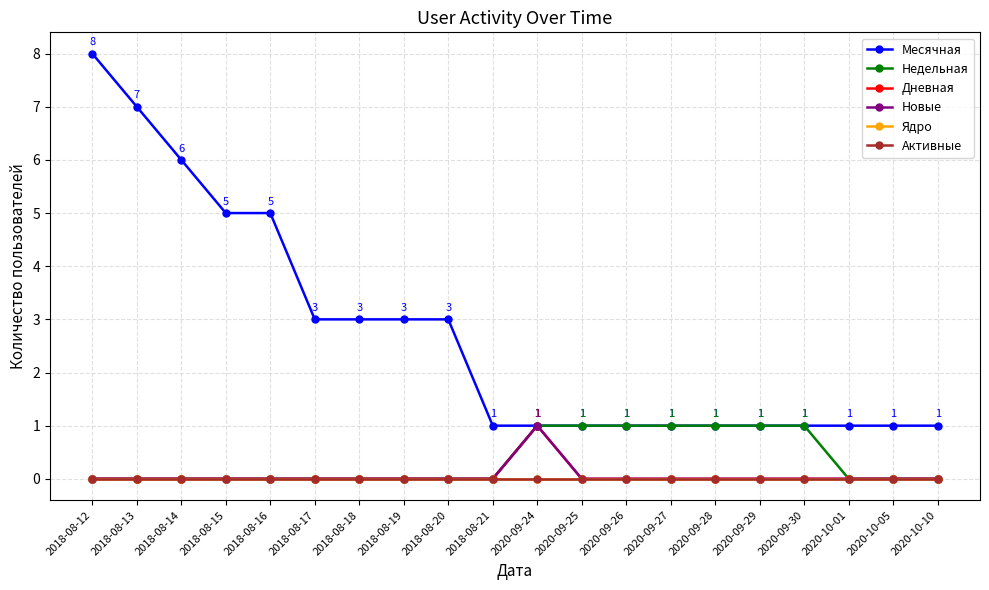

What is the total value across all series at 2018-08-17?

3